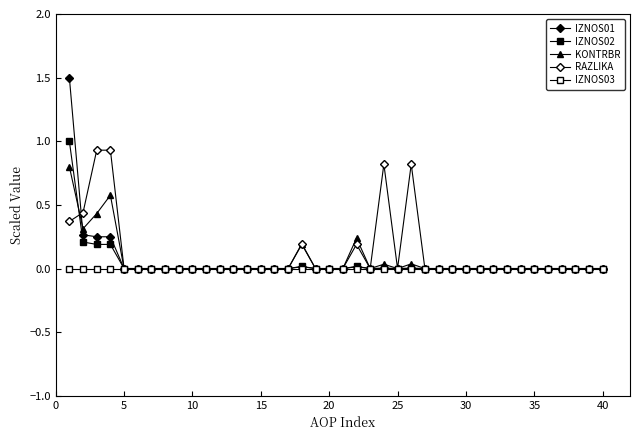

How many series are shown in this chart?

5